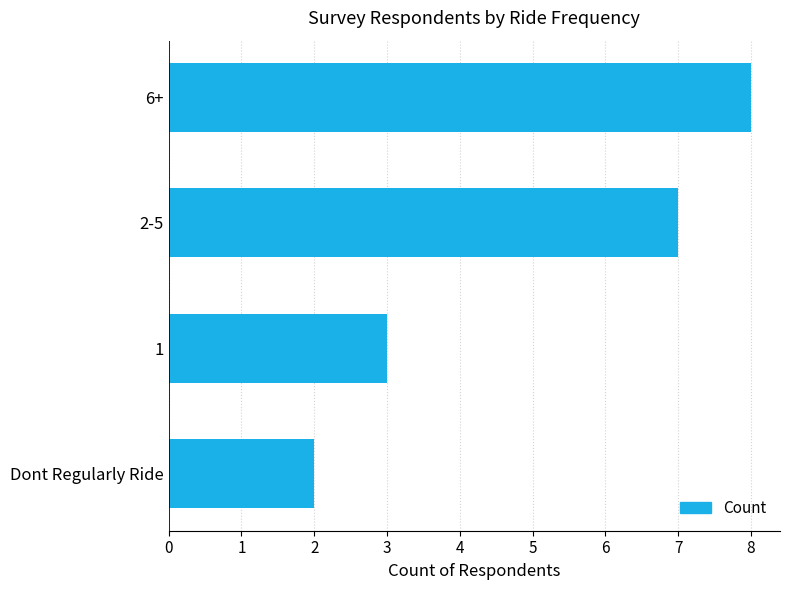

Rank the categories by value from lowest to highest.

Dont Regularly Ride, 1, 2-5, 6+